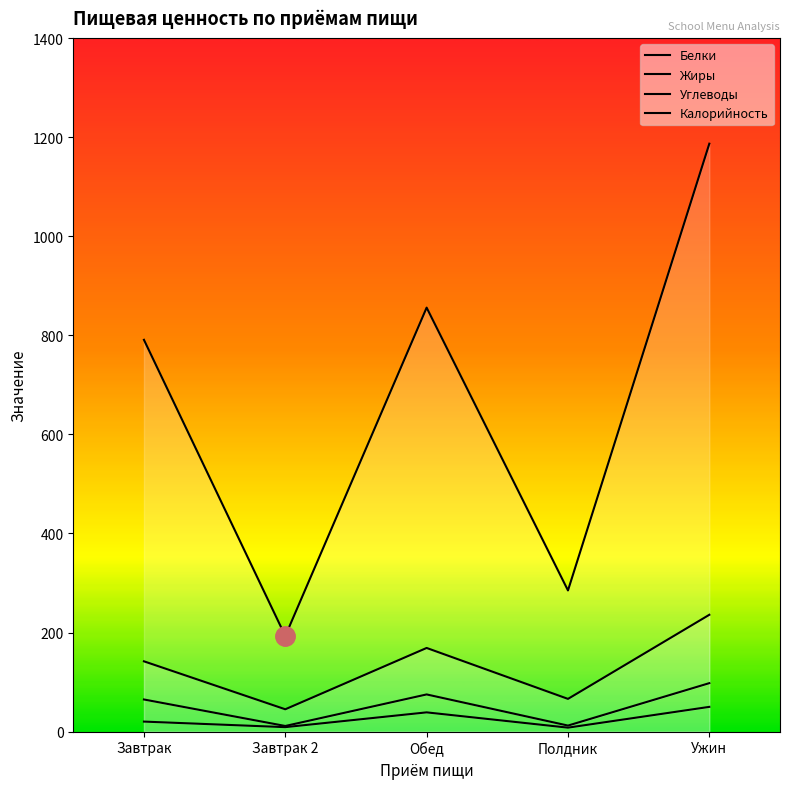

What is the sum of all Углеводы values?

657.8